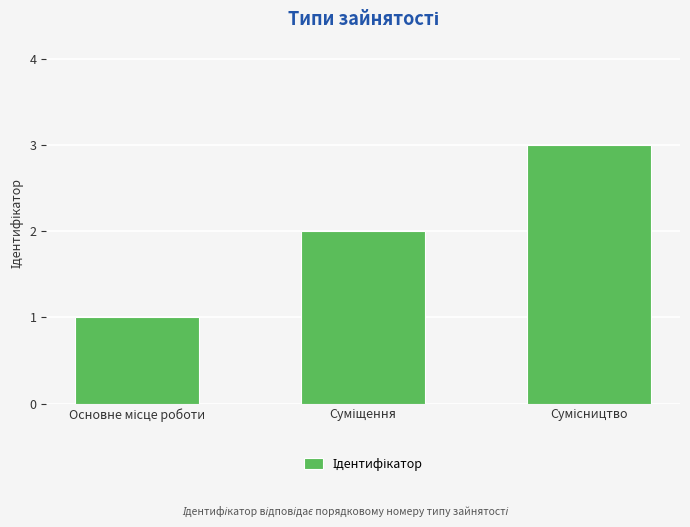

What is the value of the 1st bar from the left?

1